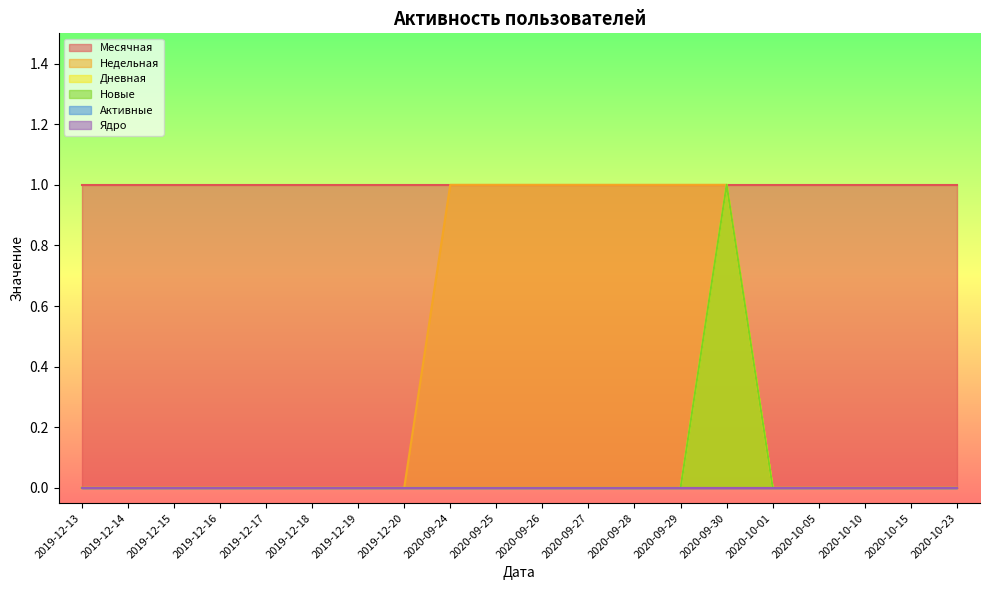

What is the difference between the maximum and second lowest values in the Новые series?

1